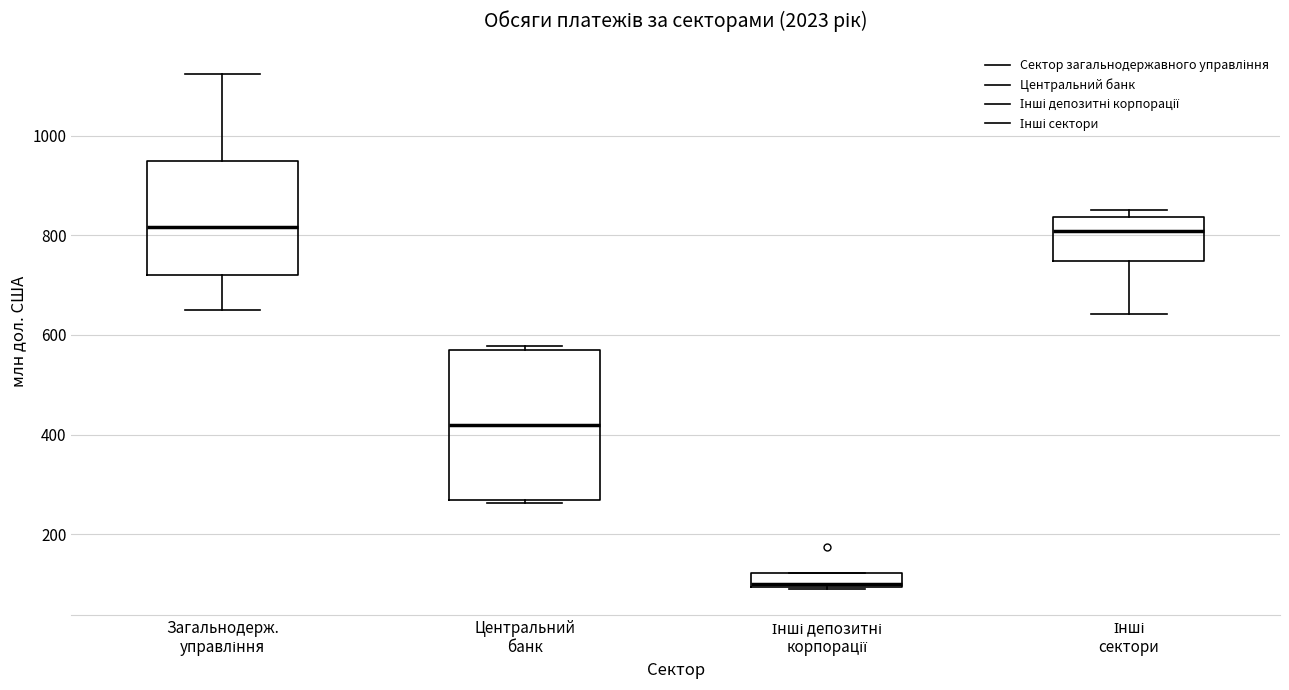

Comparing the boxes themselves (not the whiskers), which one is the tallest?

Центральний банк